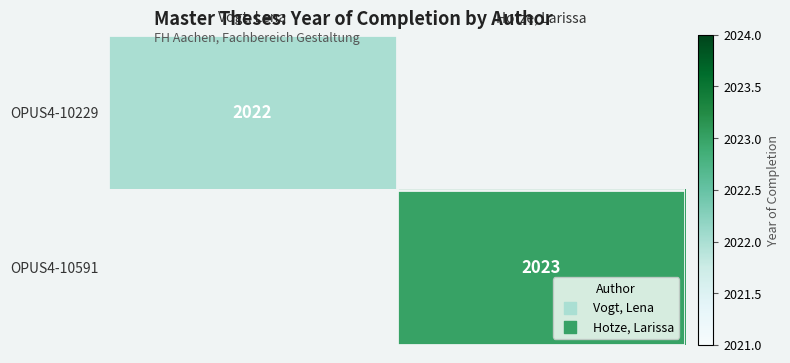

Is it true that OPUS4-10229 equals 3450 at Vogt, Lena?

False